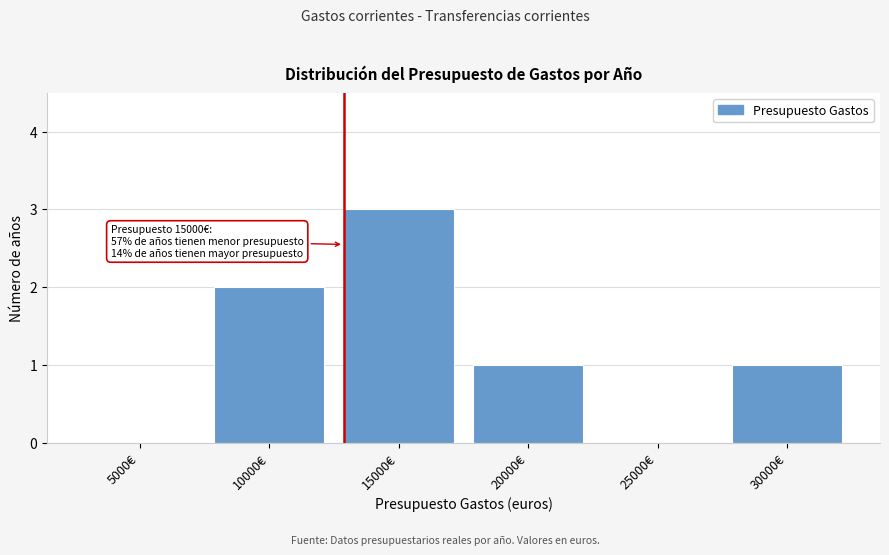

Reading left to right, transcribe all the data shown in this chart.

5000€=0	10000€=2	15000€=3	20000€=1	25000€=0	30000€=1